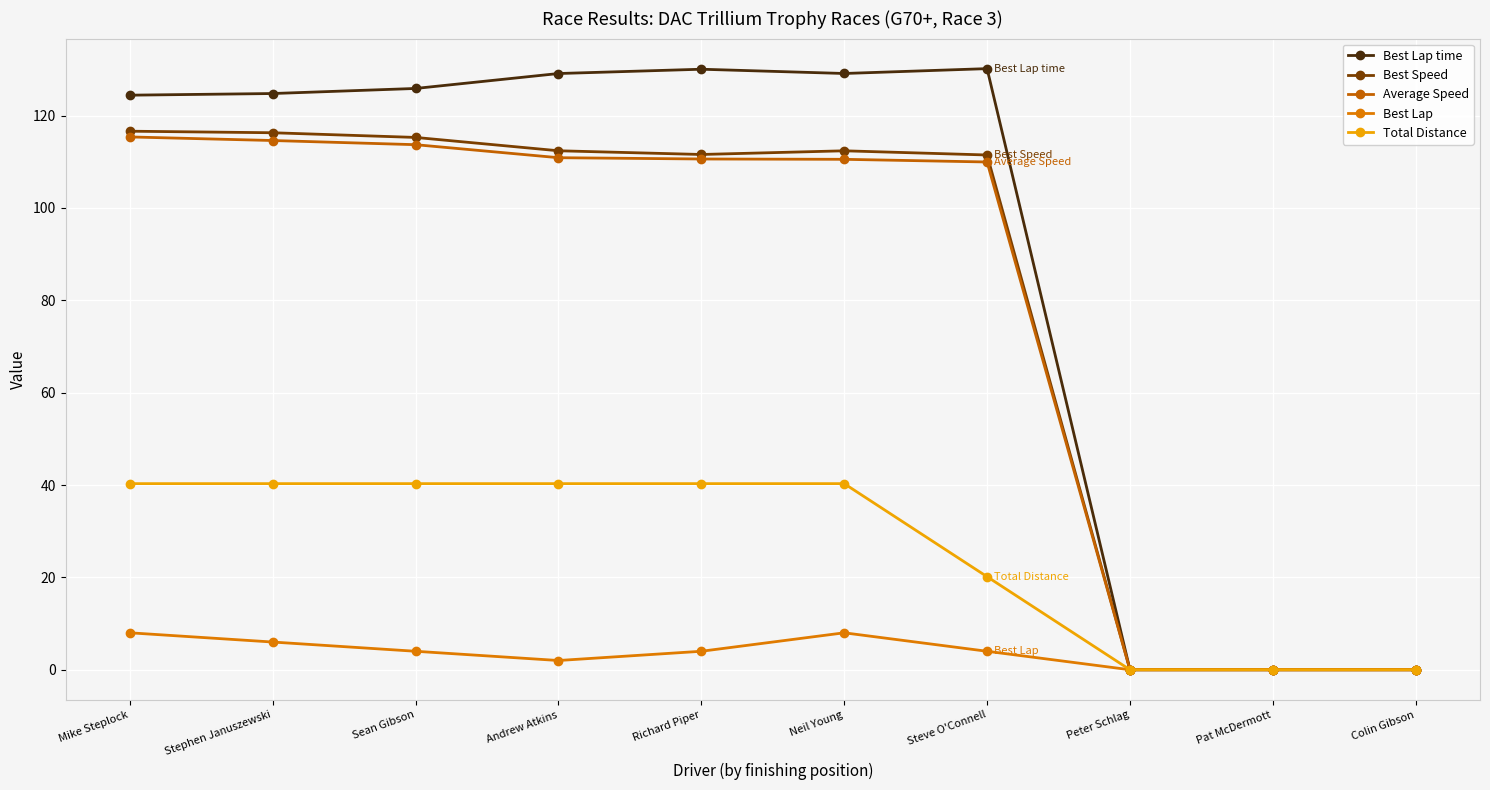

How many Best Lap values are between 0 and 6?

8